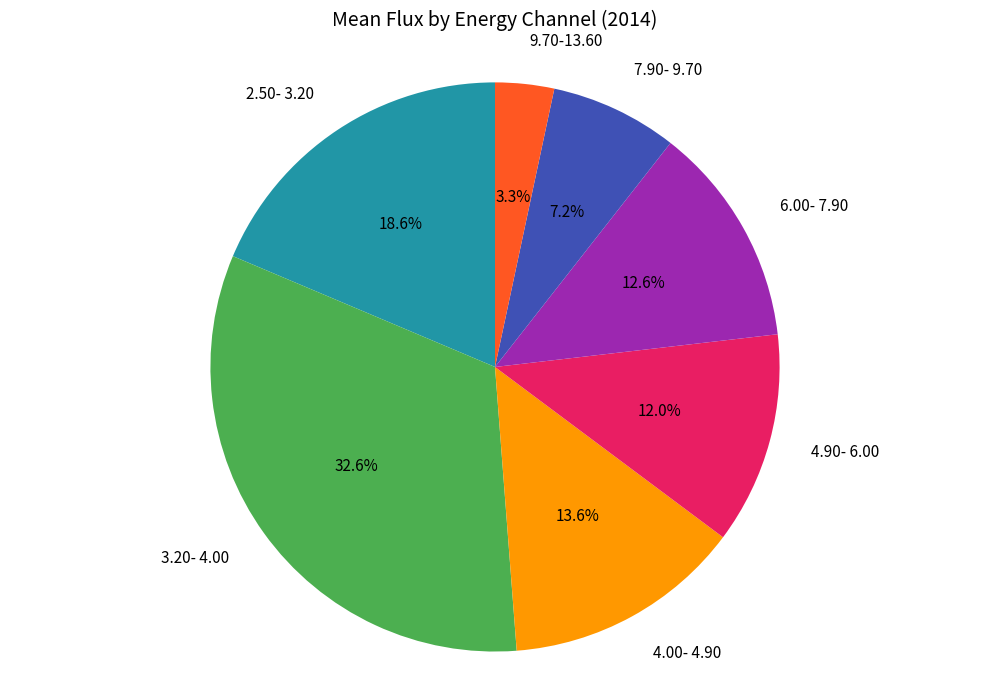

What is the smallest slice in the pie chart?

9.70-13.60